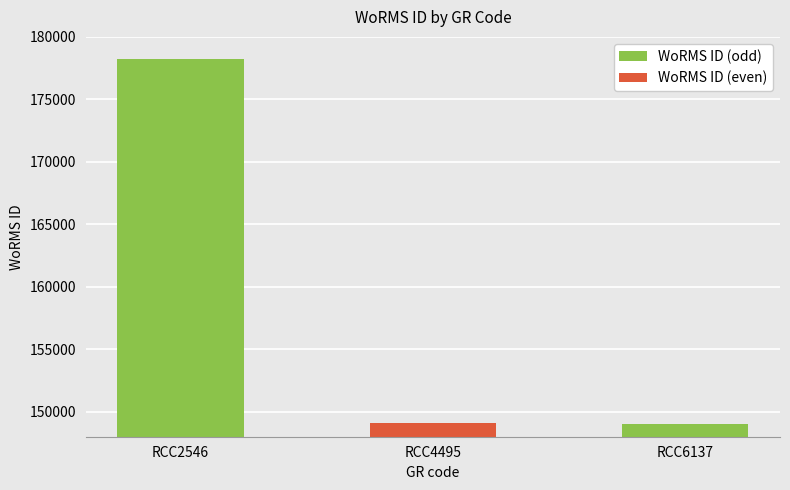

What is the greatest value displayed?

178207